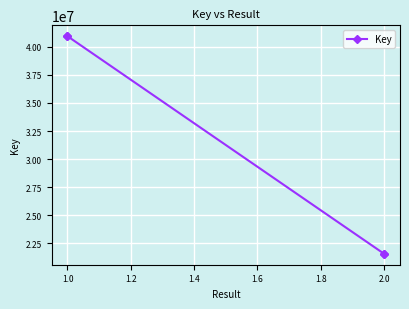

What is the difference between the maximum and minimum values?

19380967